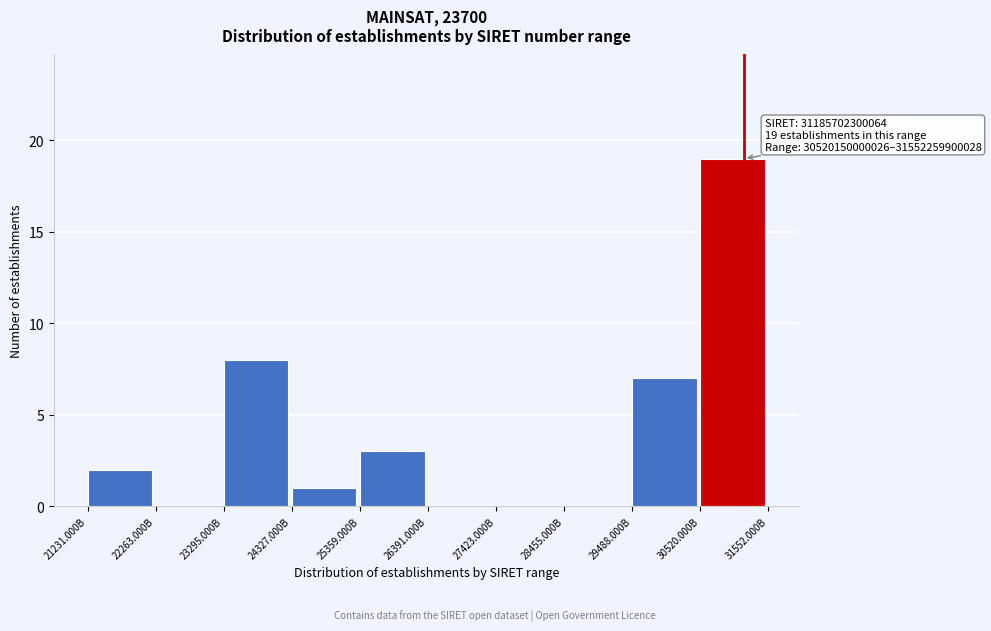

Reading right to left, what are all the values shown in this chart?

30520.000B=19	29488.000B=7	28455.000B=0	27423.000B=0	26391.000B=0	25359.000B=3	24327.000B=1	23295.000B=8	22263.000B=0	21231.000B=2